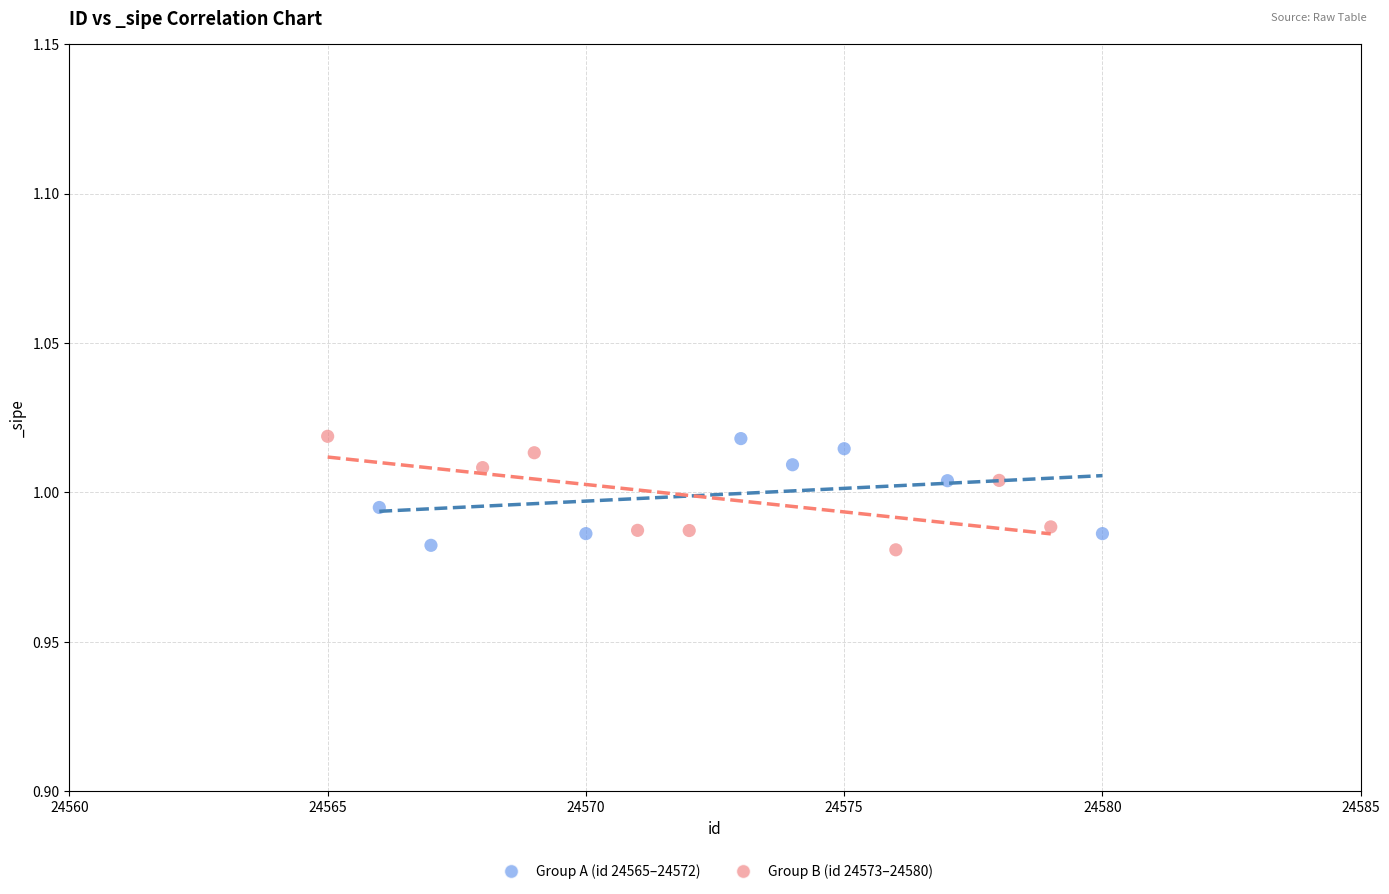

What are all the series names shown in the legend?

Group A (id 24565–24572), Group B (id 24573–24580)